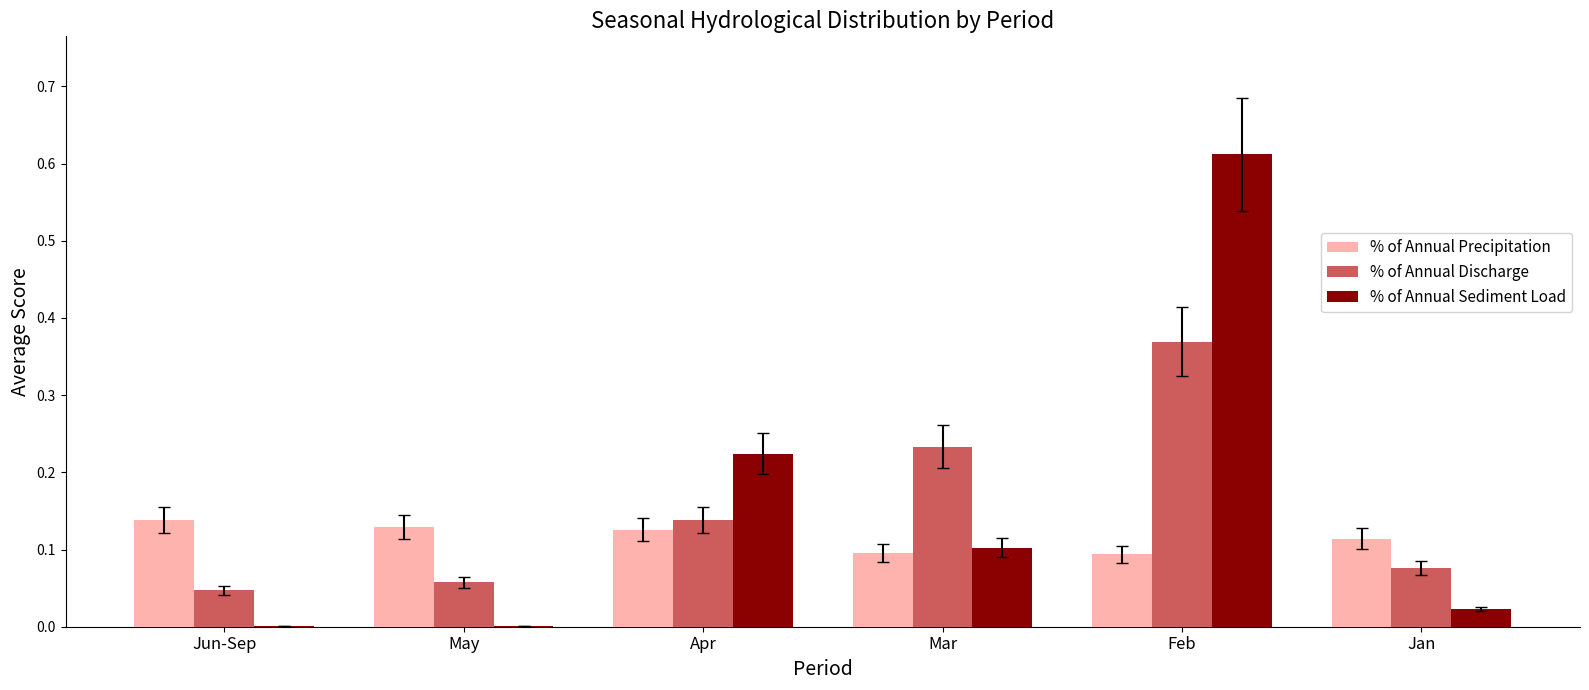

What is the sum of all % of Annual Precipitation values?

0.7